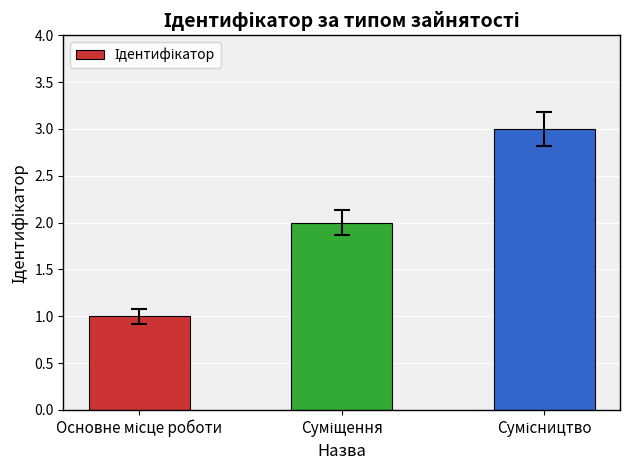

What is the sum of all values?

6